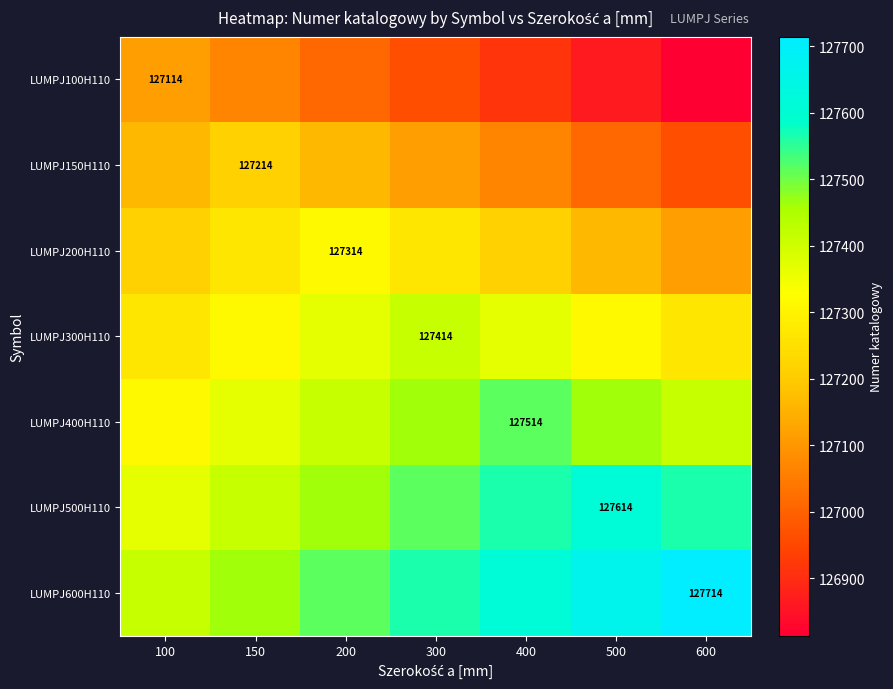

Is it true that LUMPJ100H110 equals 127114 at 100?

True